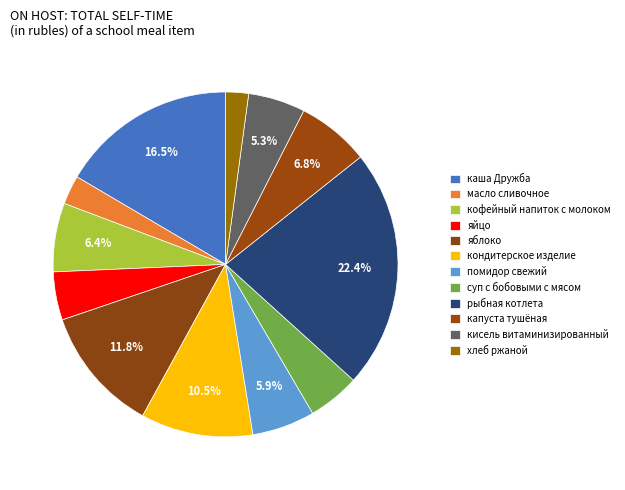

How many slices are in this pie chart?

12